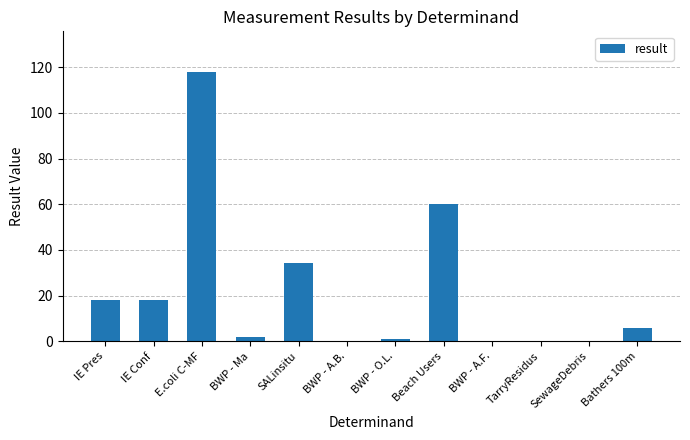

Between BWP - Ma and BWP - A.F., which is larger?

BWP - Ma